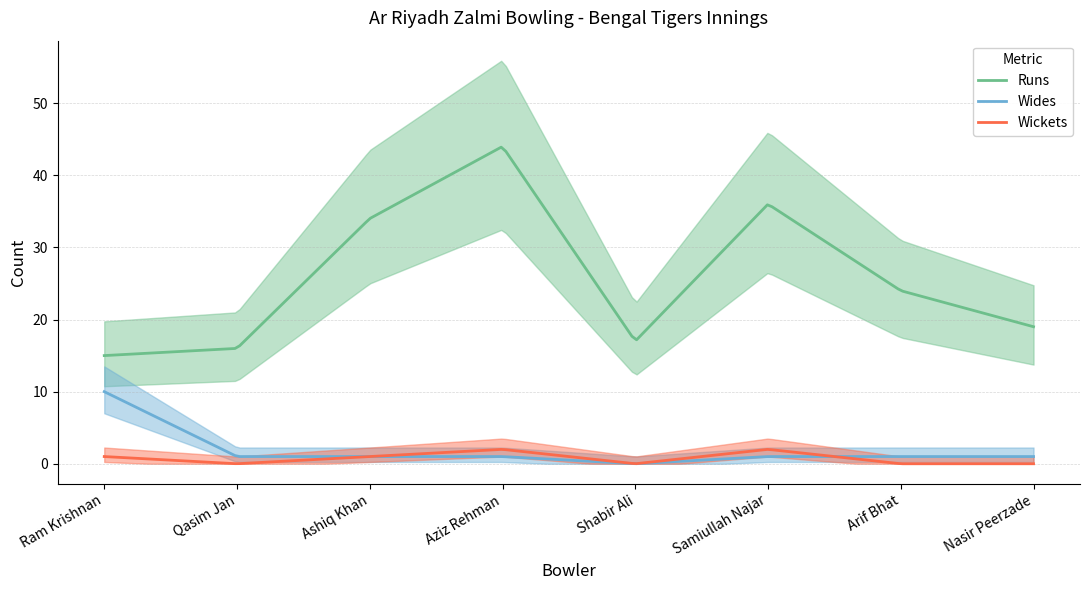

True or false: Runs and Wickets intersect in this chart.

False